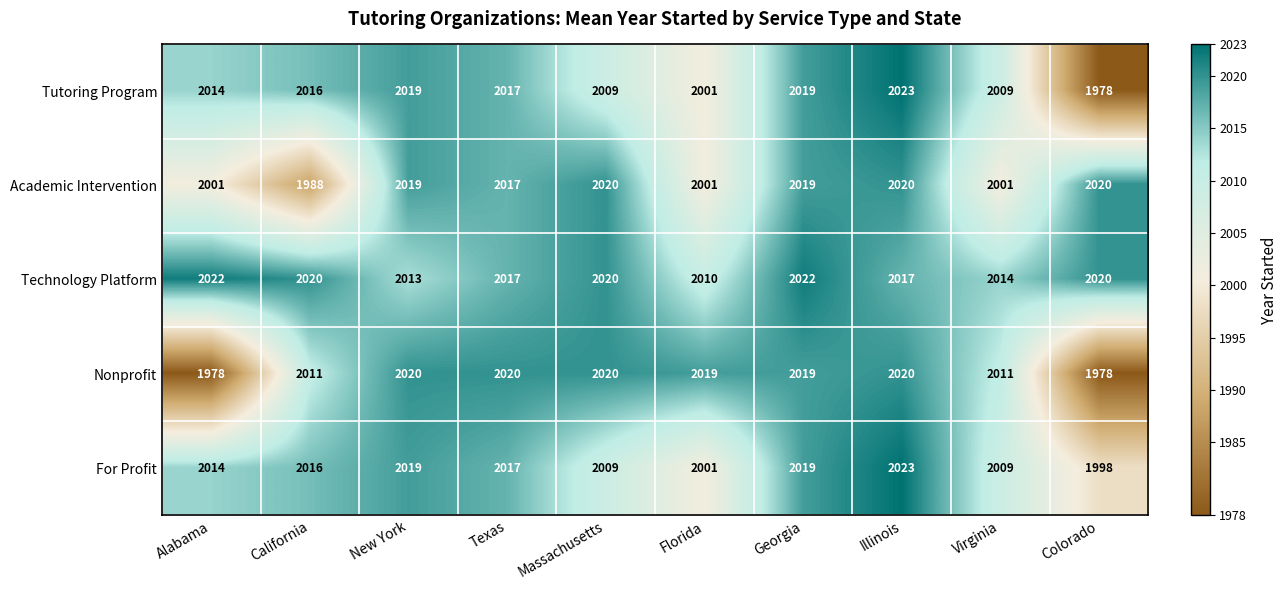

What is the difference between the second highest and second lowest values in the Academic Intervention series?

19